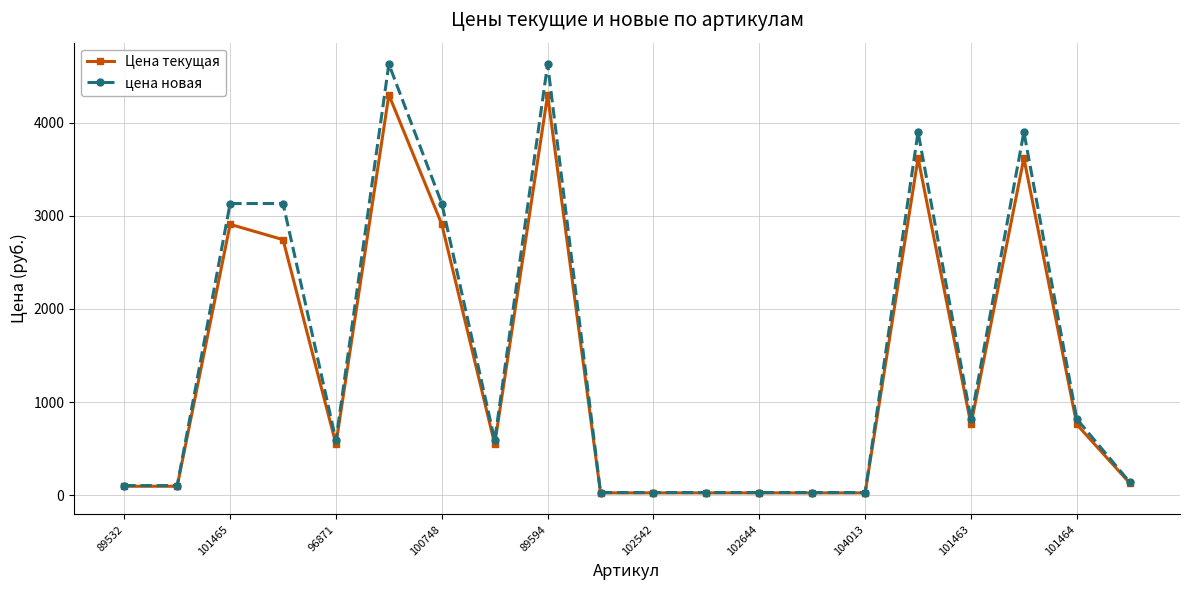

What is the maximum value shown in the chart?

4629.0